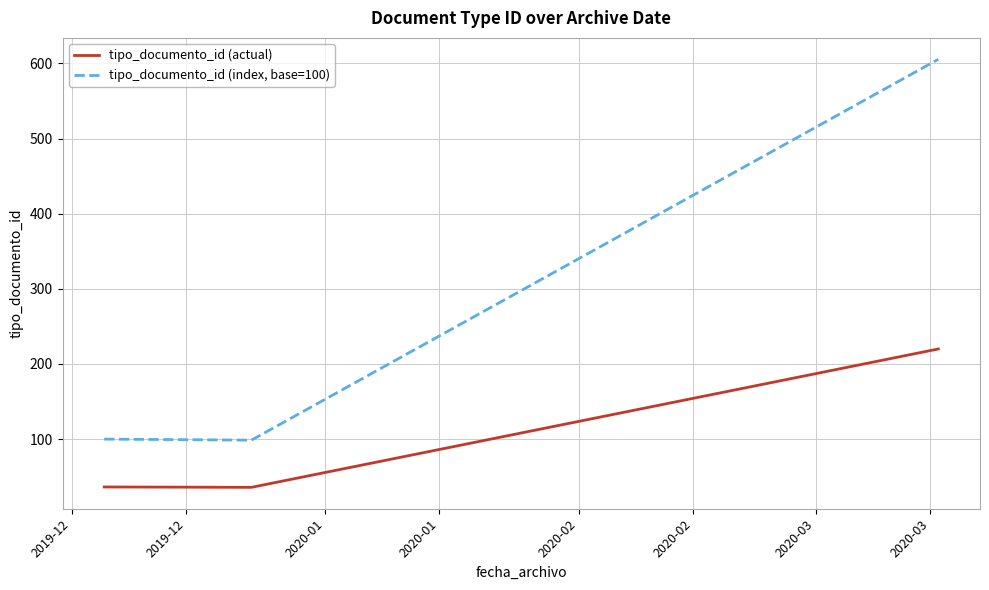

What is the minimum value shown in the chart?

35.8